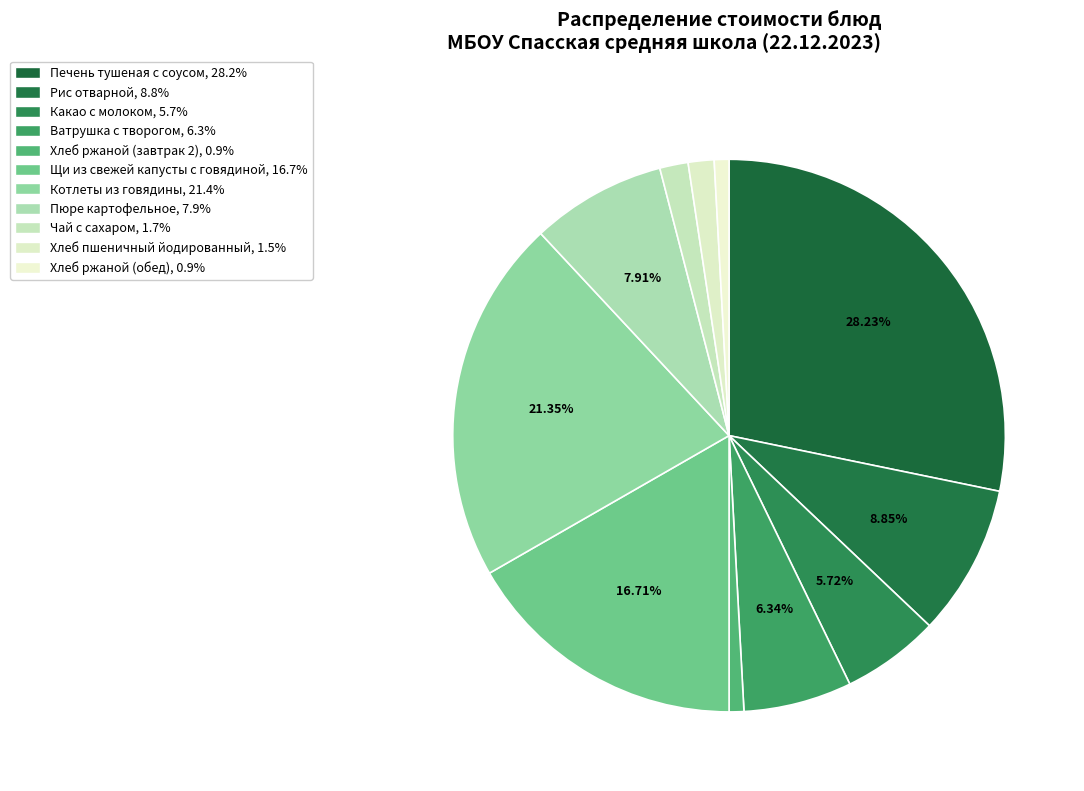

What percentage is the Хлеб ржаной (завтрак 2) slice, to the nearest percent?

1%